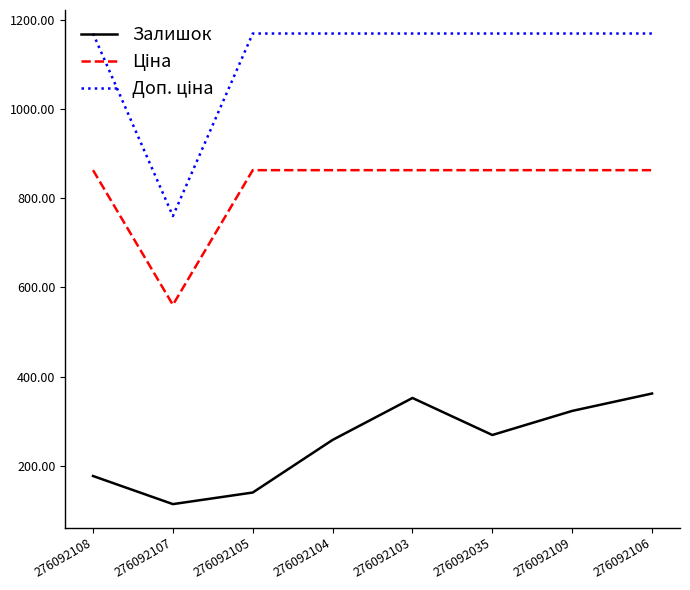

What is the difference between the highest and lowest values at 276092106?

807.2